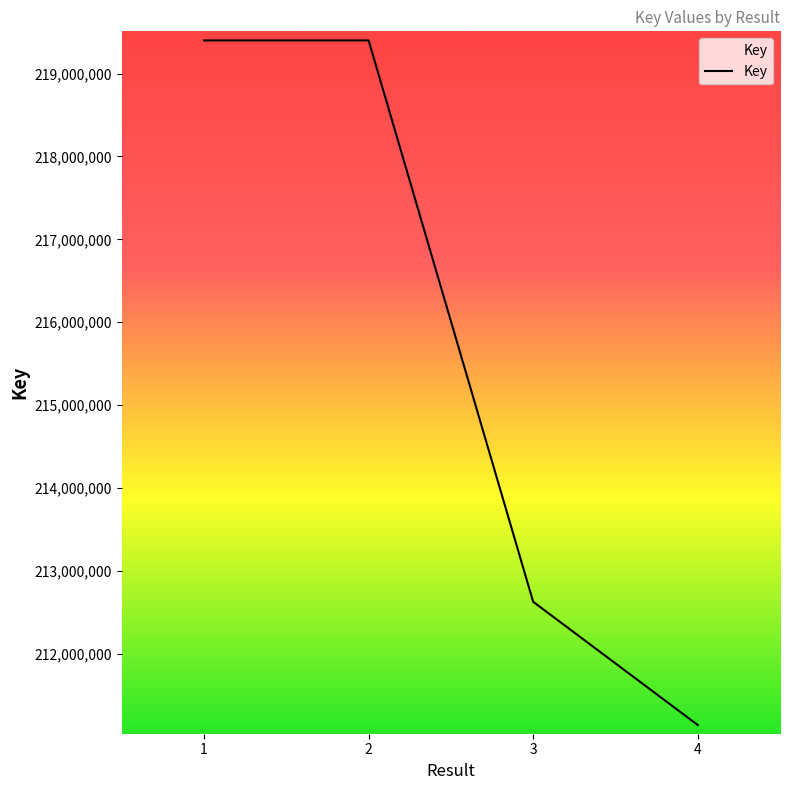

What is the difference between the maximum and second lowest values?

6770883